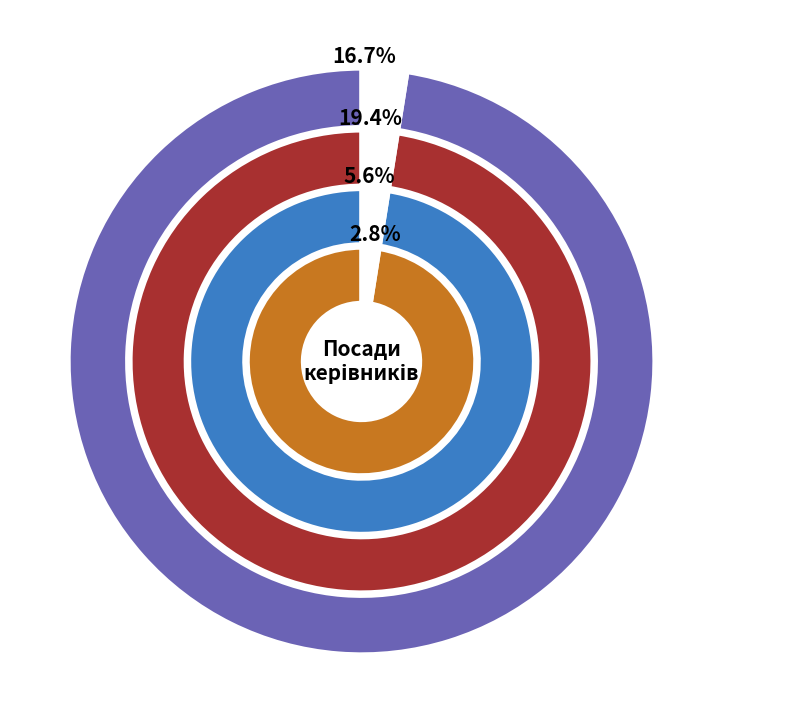

How many slices are in this pie chart?

8